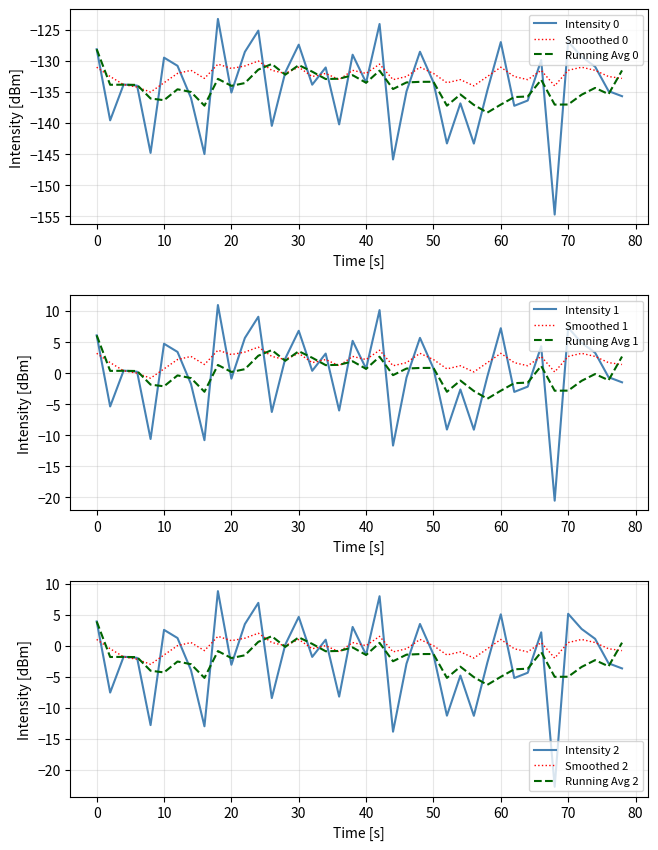

The Running Avg 0 series shows -130.7 at 30. True or false?

True